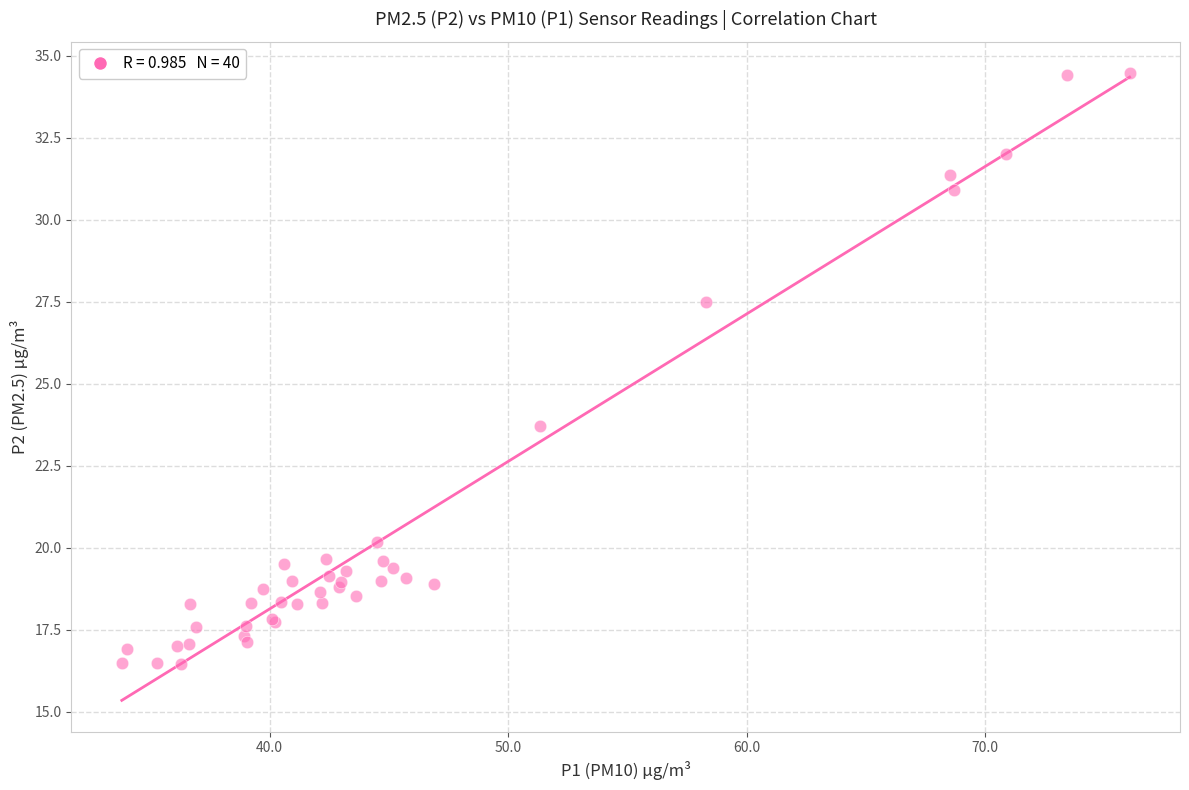

What Y value in the scatter plot is closest to 25?

23.7